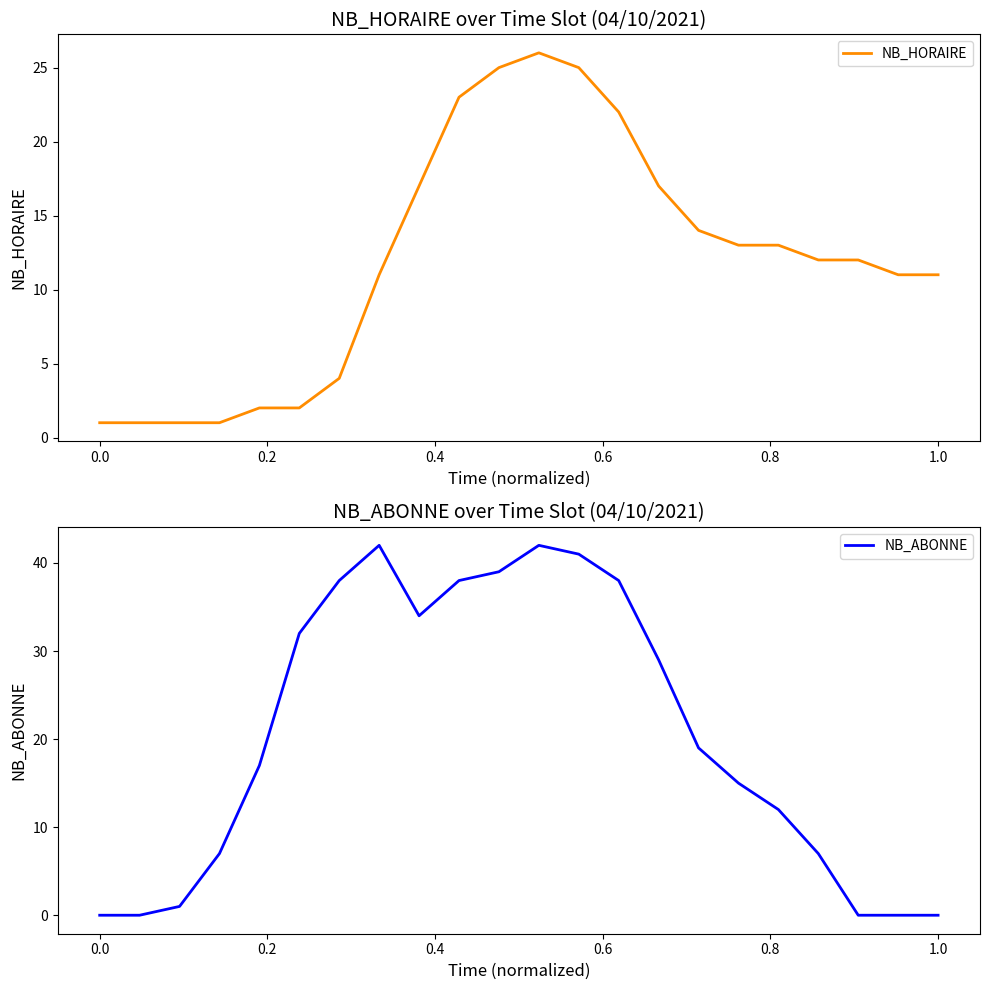

What is the highest value of the NB_HORAIRE series?

26